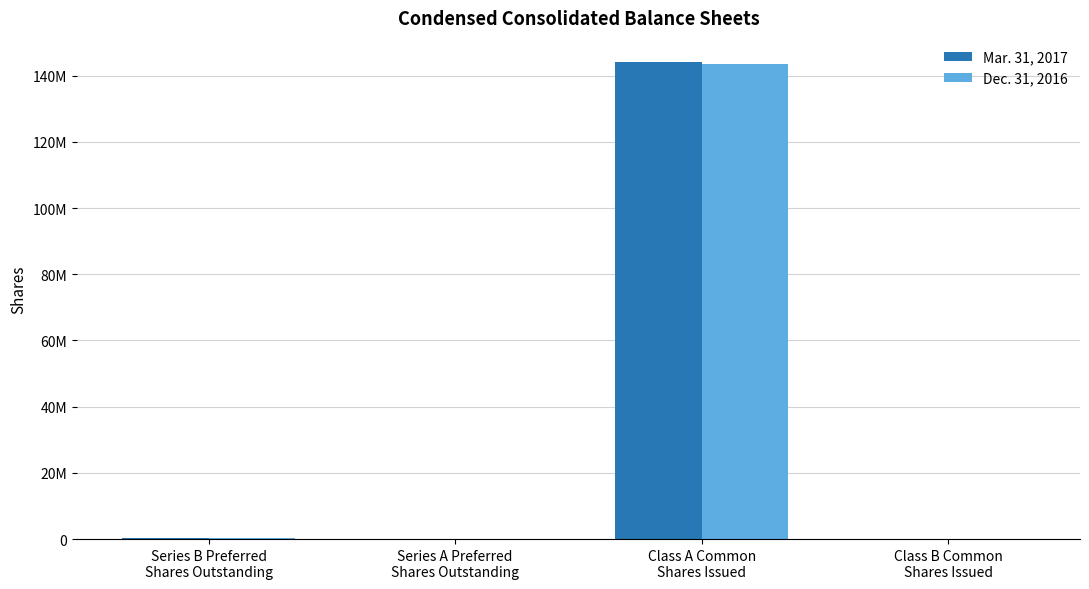

What are all the series names shown in the legend?

Mar. 31, 2017, Dec. 31, 2016